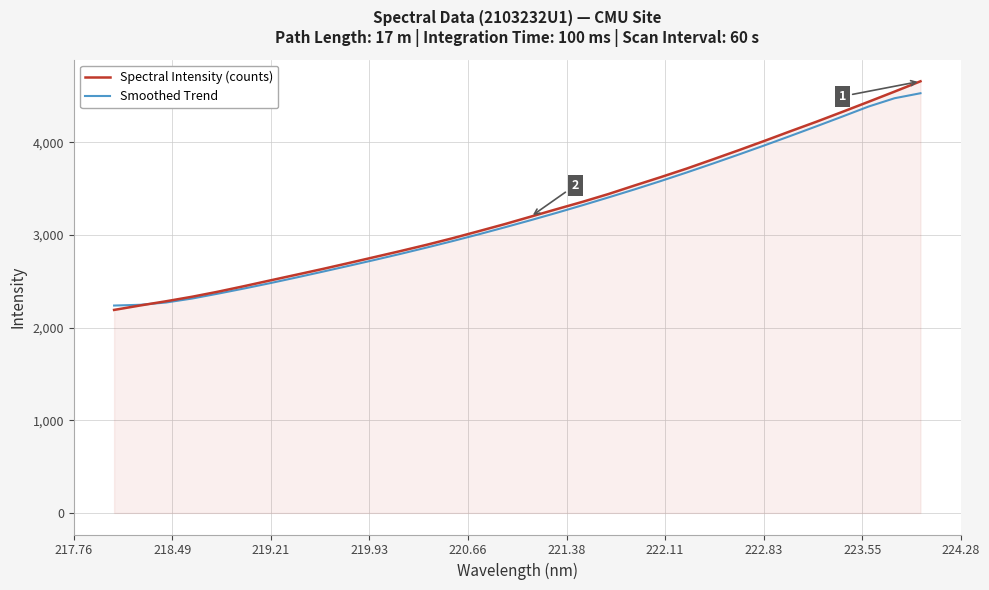

Which series ends up on top after the final intersection of Smoothed Trend and Spectral Intensity (counts)?

Spectral Intensity (counts)